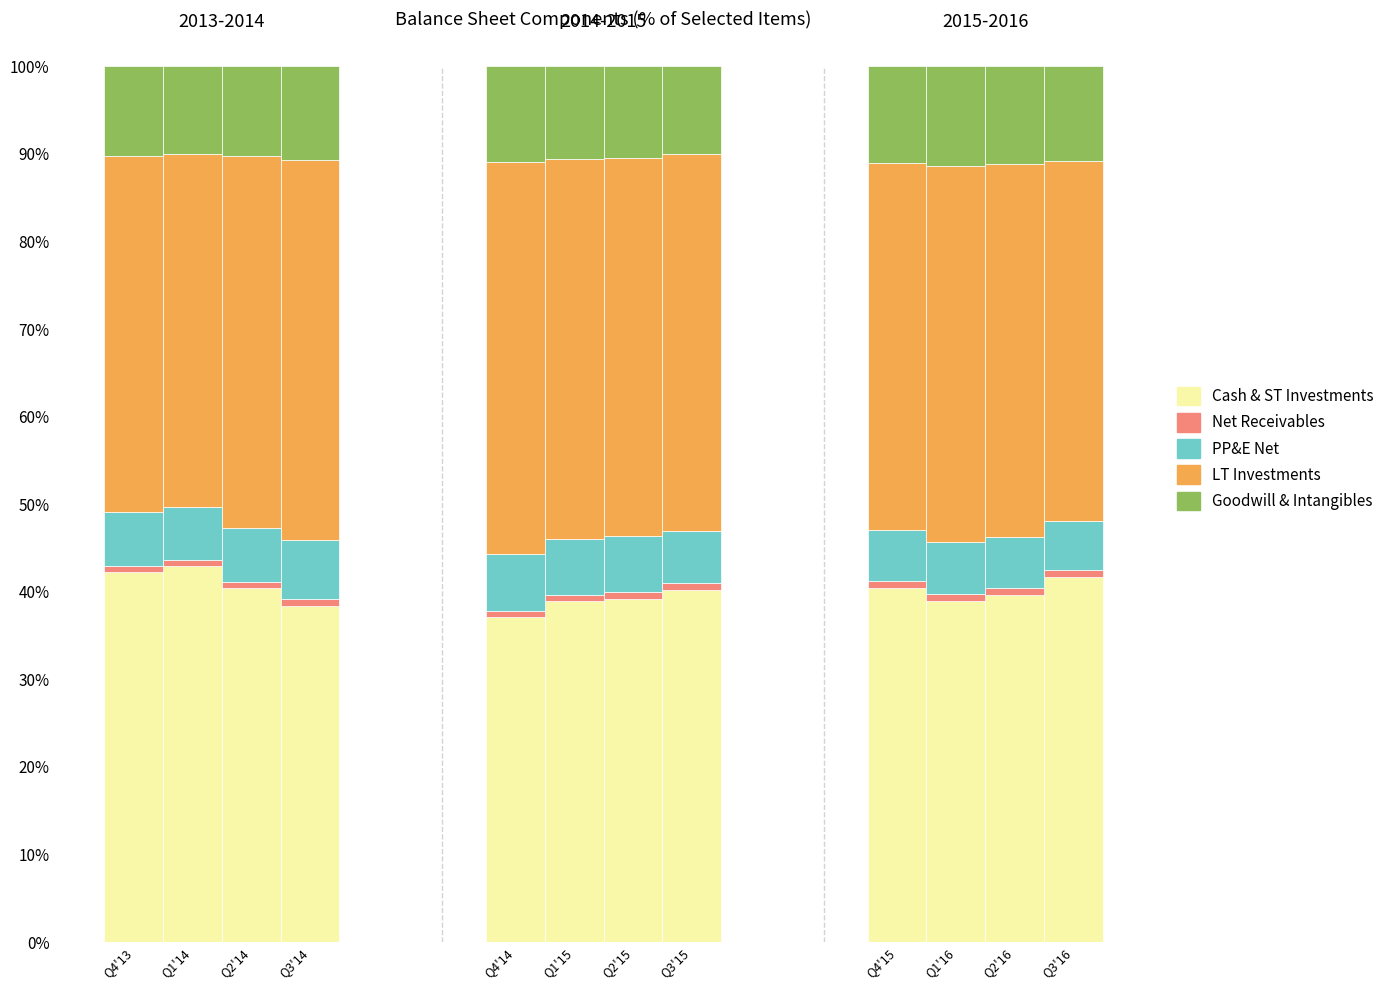

What is the maximum value for Cash & ST Investments?

42.9